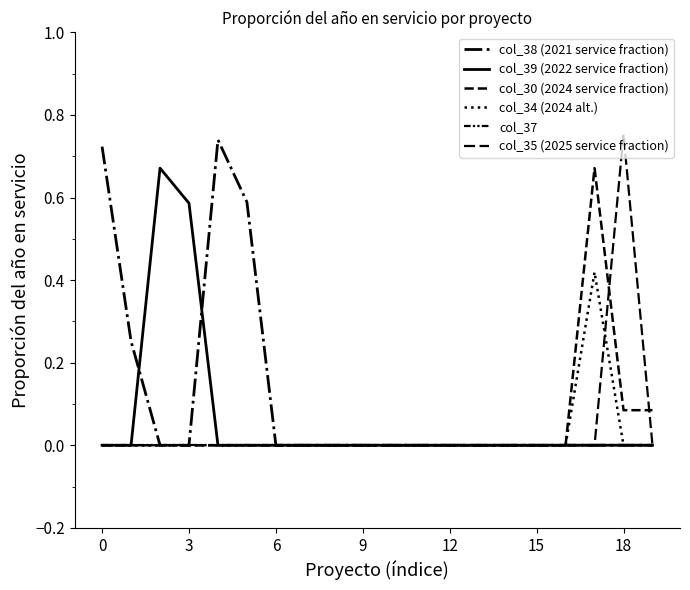

True or false: col_34 (2024 alt.) and col_37 intersect in this chart.

False